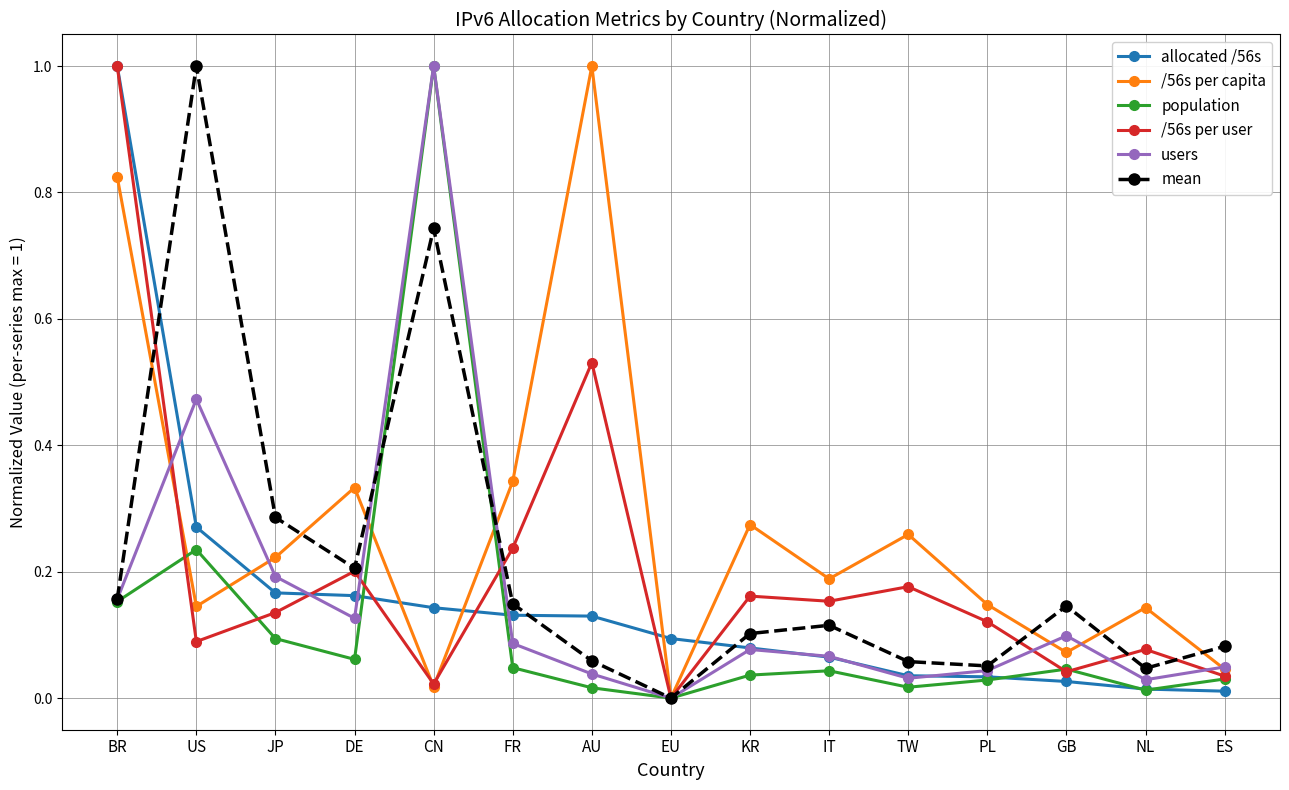

How many lines are shown in the chart?

6